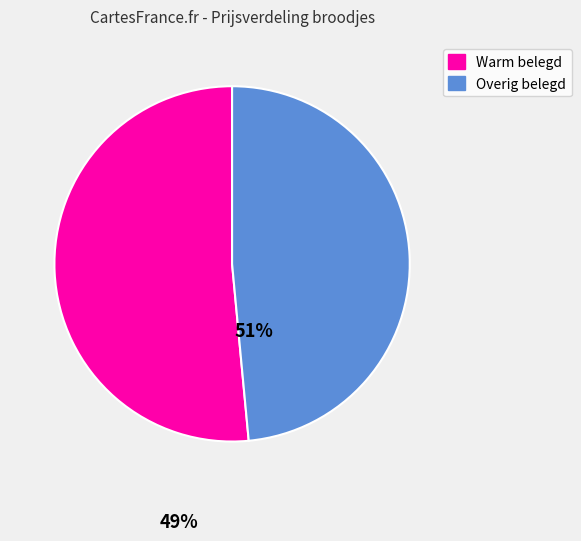

Is there a majority slice in this chart?

Yes